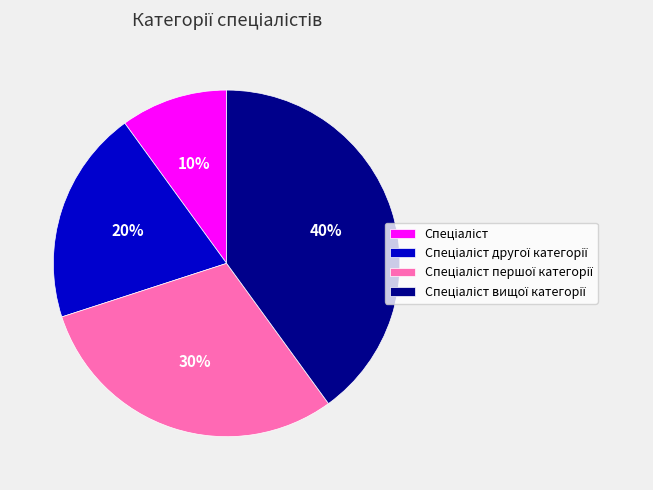

To the nearest percent, what is the difference between the largest and smallest slice percentages?

30%